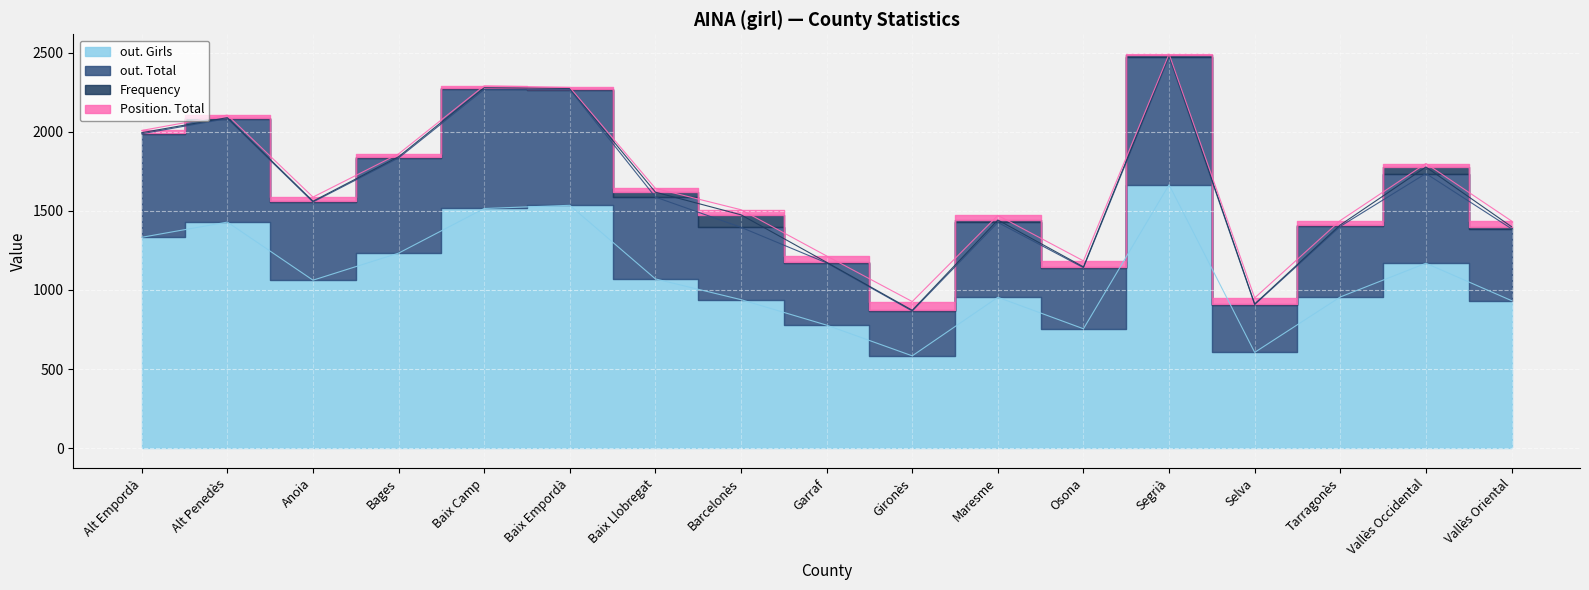

At which category does the chart reach its peak across all series?

Segrià